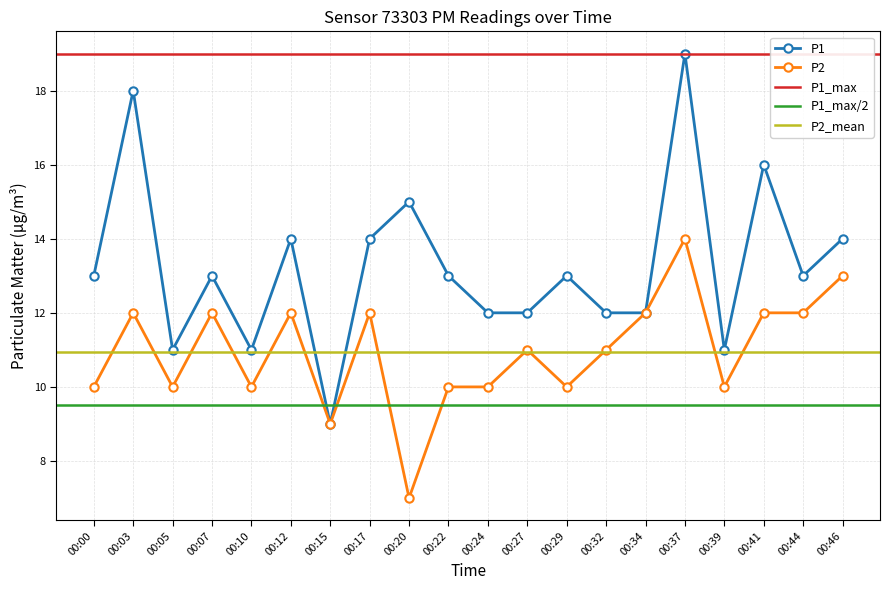

What is the value of the P1 point at the 1st from the left?

13